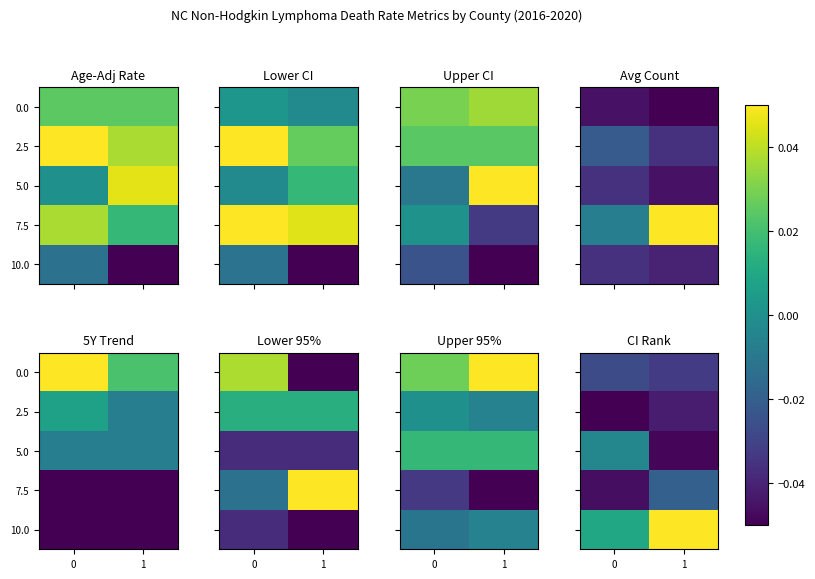

What is the total value across all series at 1?

-0.1